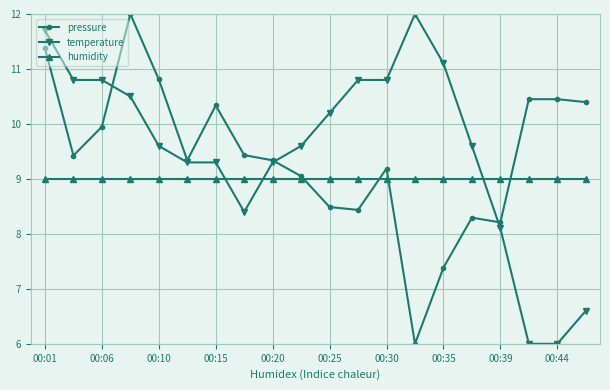

At how many categories does at least one series exceed 8?

20